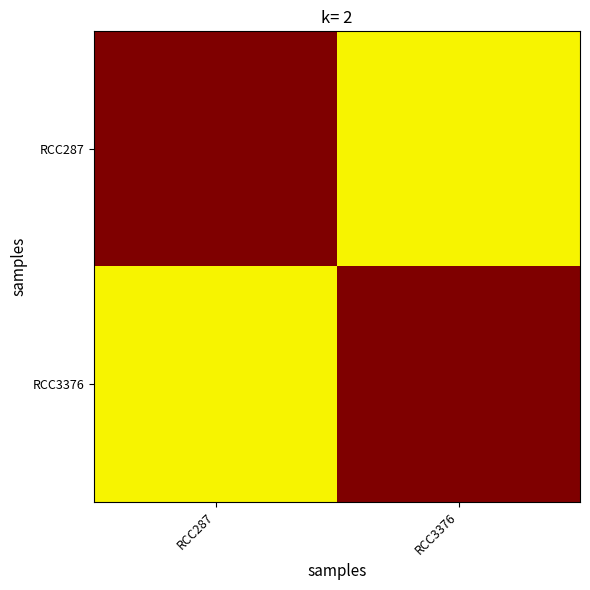

How many categories are shown in the chart?

2